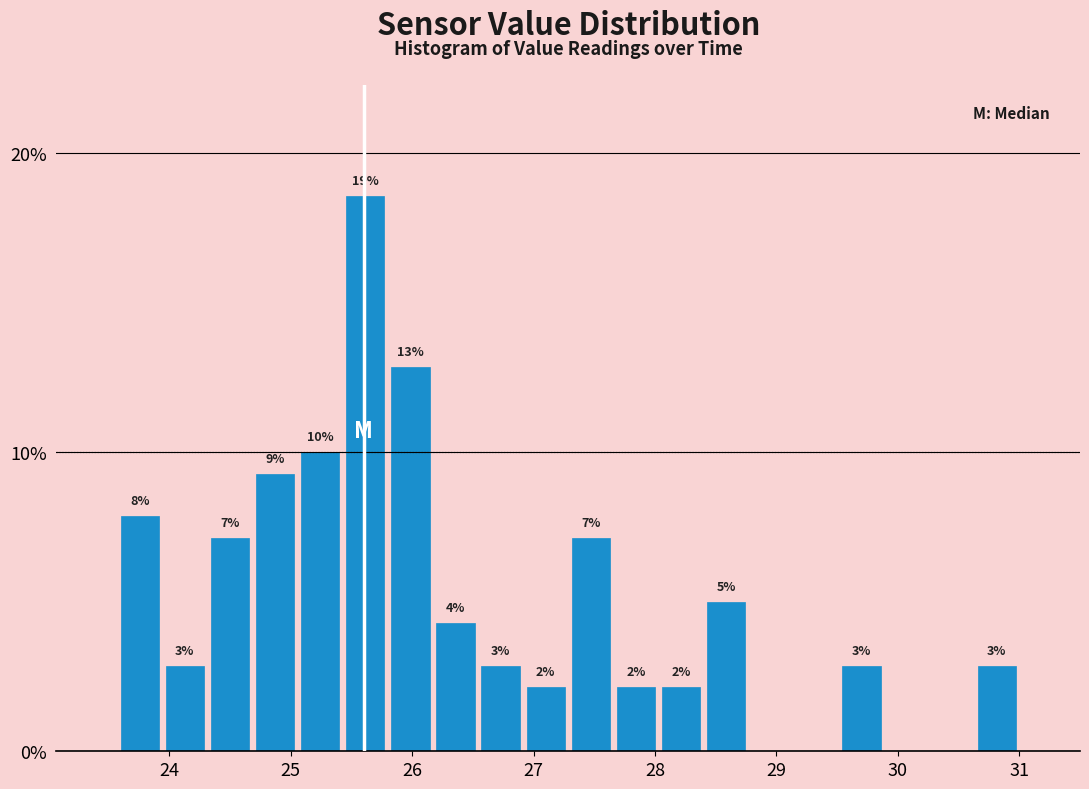

Around what value on the x-axis is the tallest bar? Give the approximate position of its centre, as read against the axis.

25.6